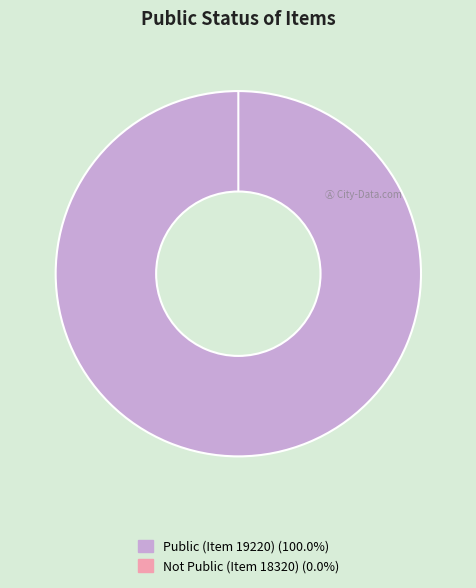

What is the total percentage of 18320 and 19220?

100.0%